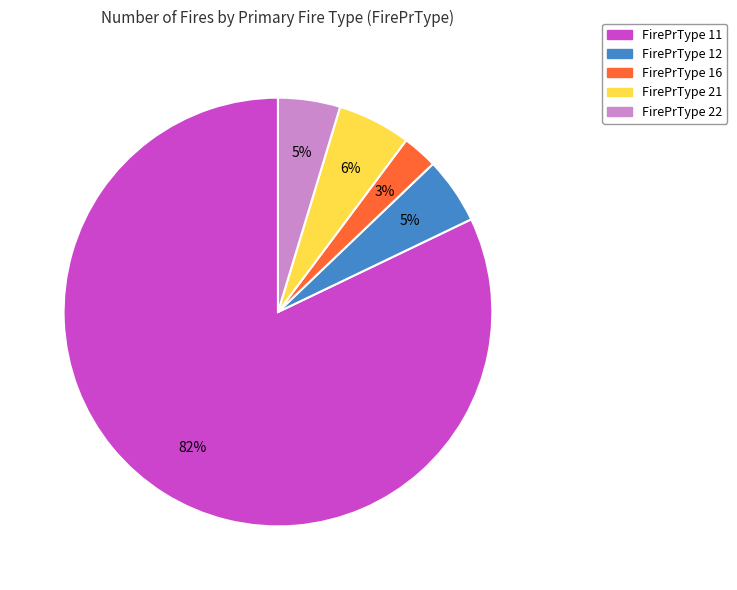

To the nearest percent, what is the average slice percentage?

20%